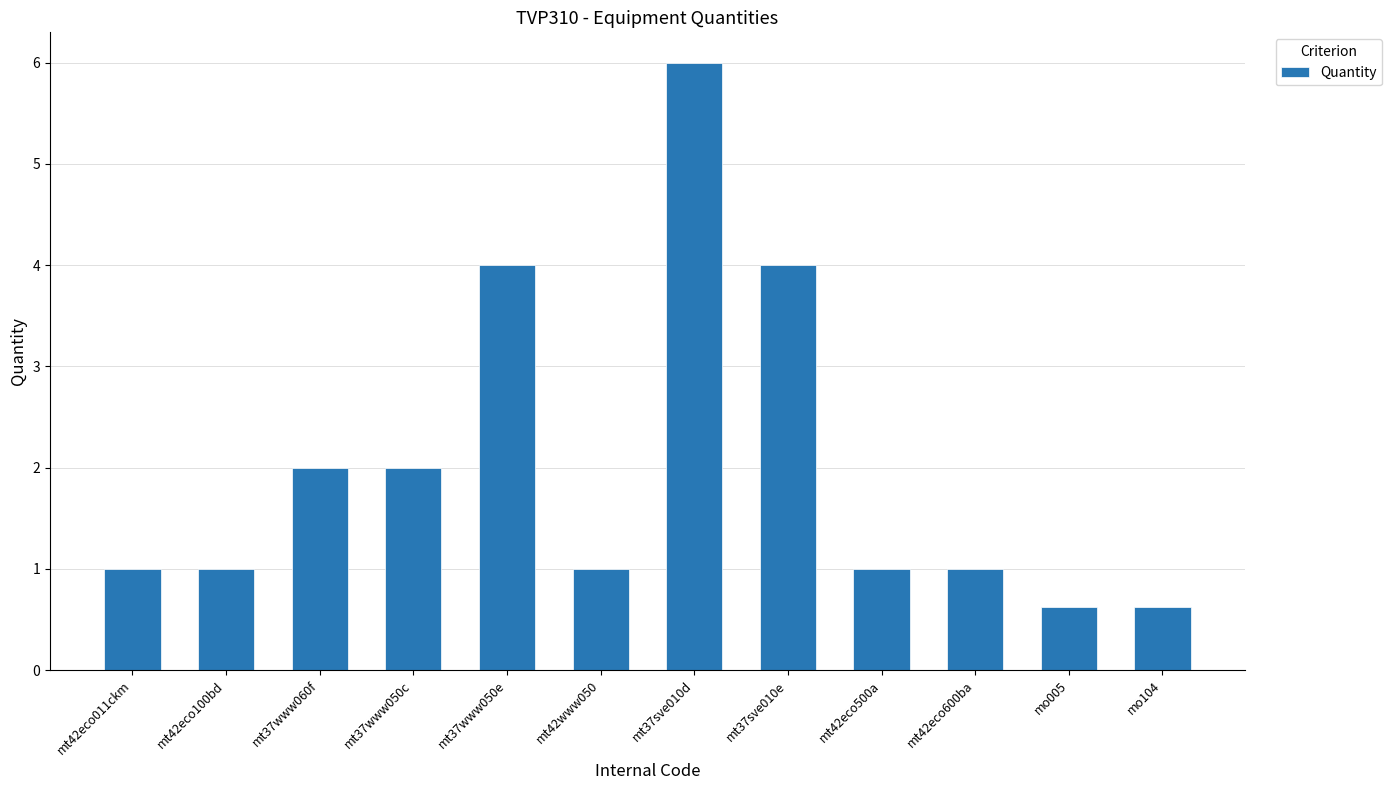

What is the sum of the values at mo104 and mt37www060f?

2.6